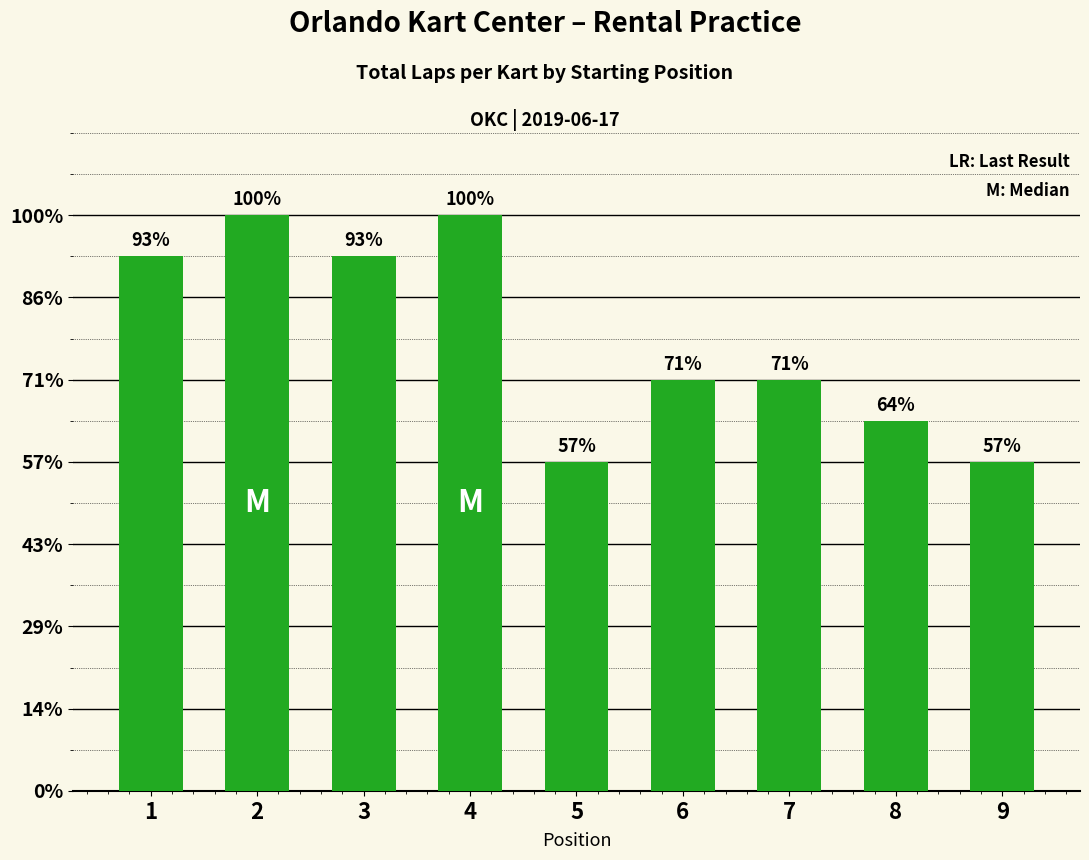

Approximately how many times larger is the value at 6 compared to 9?

1.2